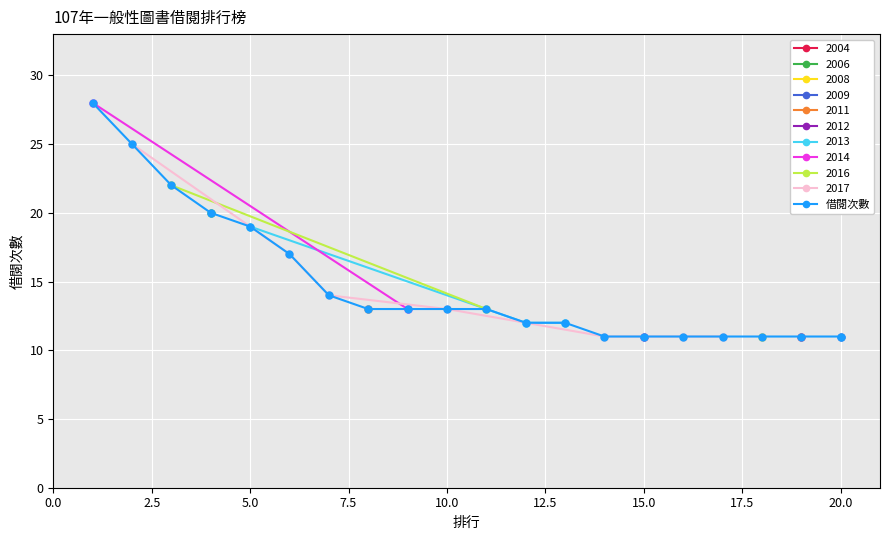

The 借閱次數 series shows 11 at 15.0. True or false?

True